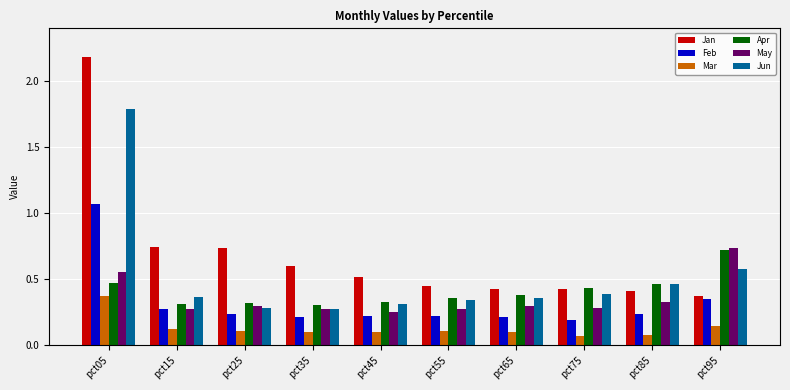

At which category is the sum across all series the highest?

pct05